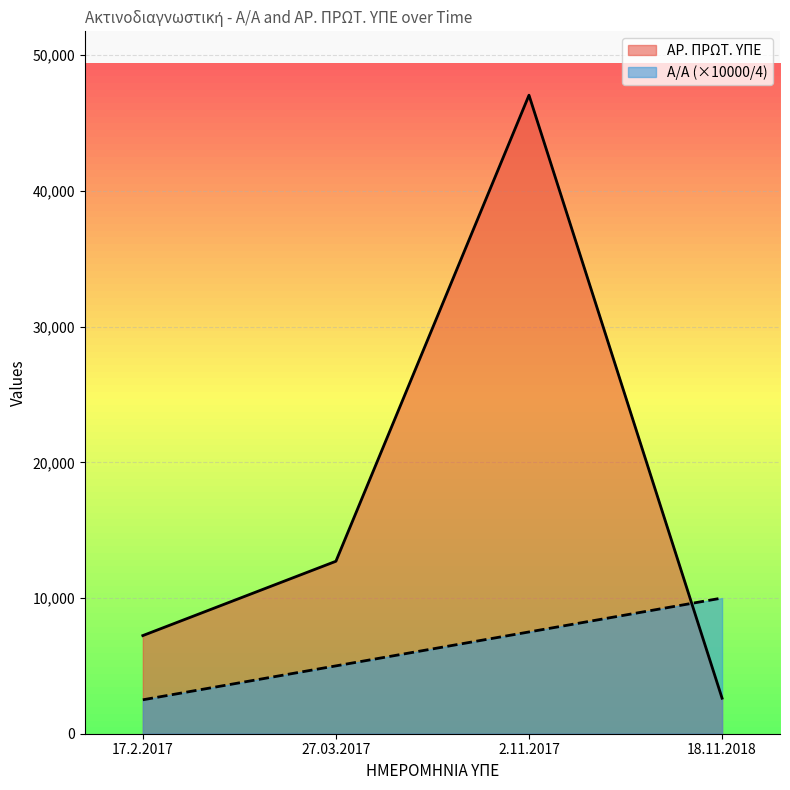

How many interior local peaks does the AR. PROT. YPE series have?

1